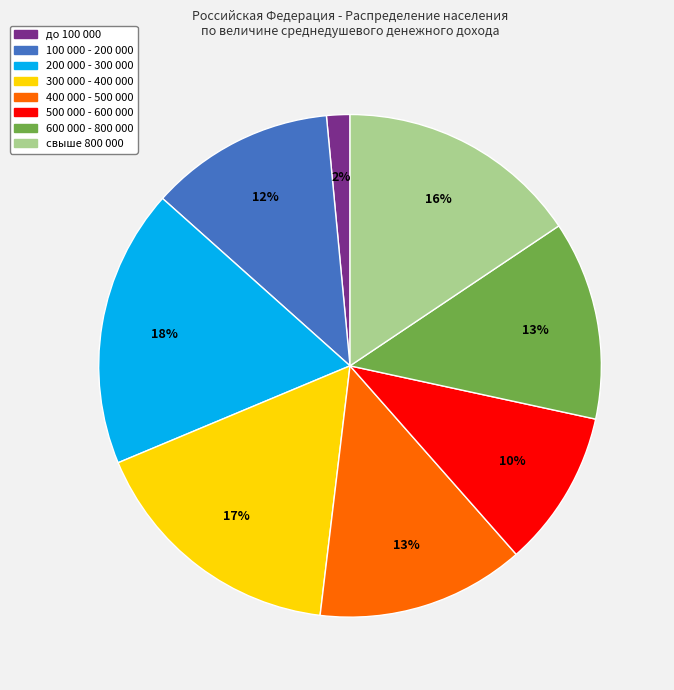

To the nearest percent, what is the difference between the largest and smallest slice percentages?

16%